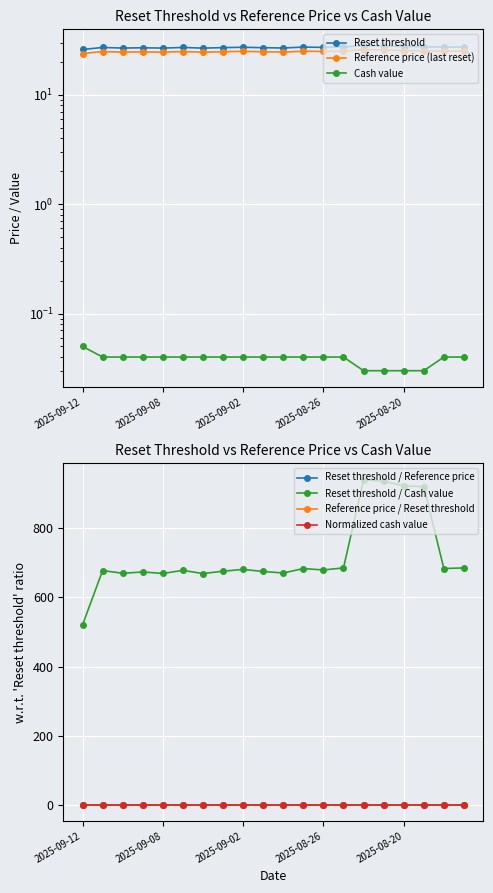

Is the value of Reset threshold at 2025-08-21 greater than the value of Cash value at 2025-08-21?

Yes